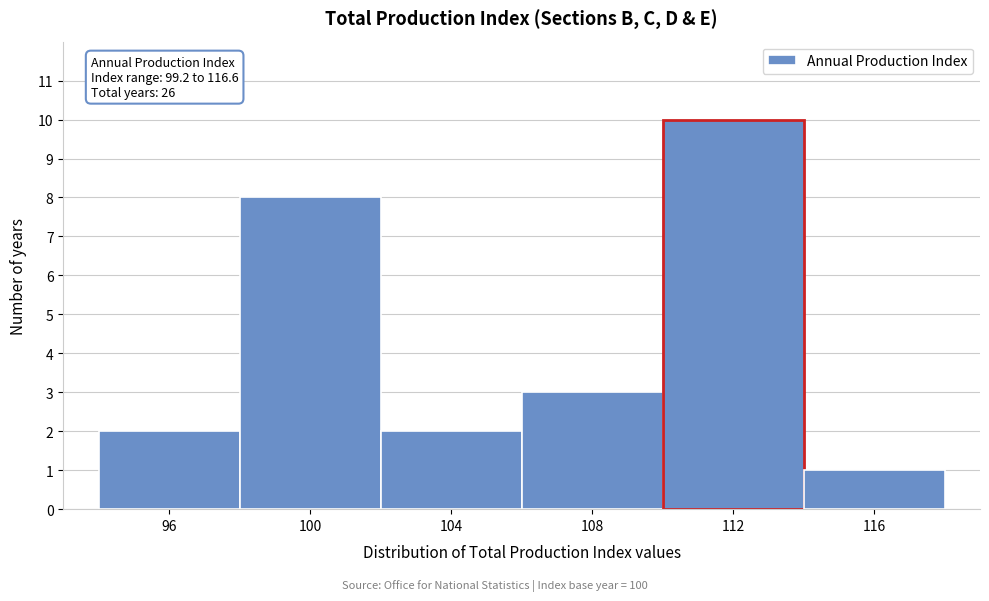

Reading left to right, extract all data points from this chart.

96=2	100=8	104=2	108=3	112=10	116=1